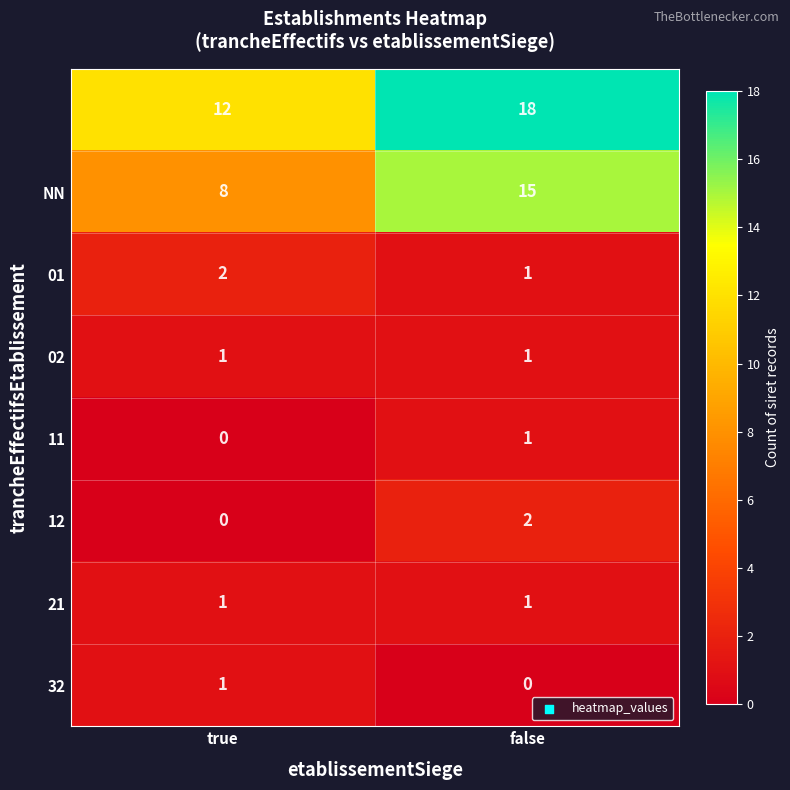

What is the difference between the highest and lowest values at false?

18